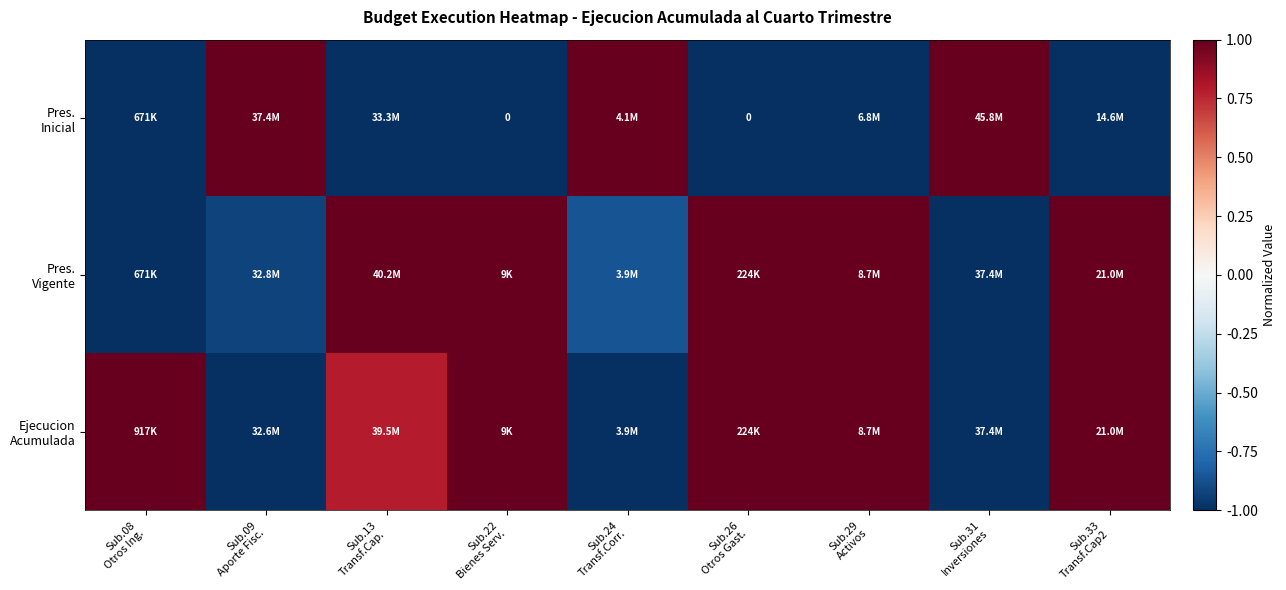

True or false: Pres. Vigente has a value of -1.0 at Sub.08 Otros Ing..

True